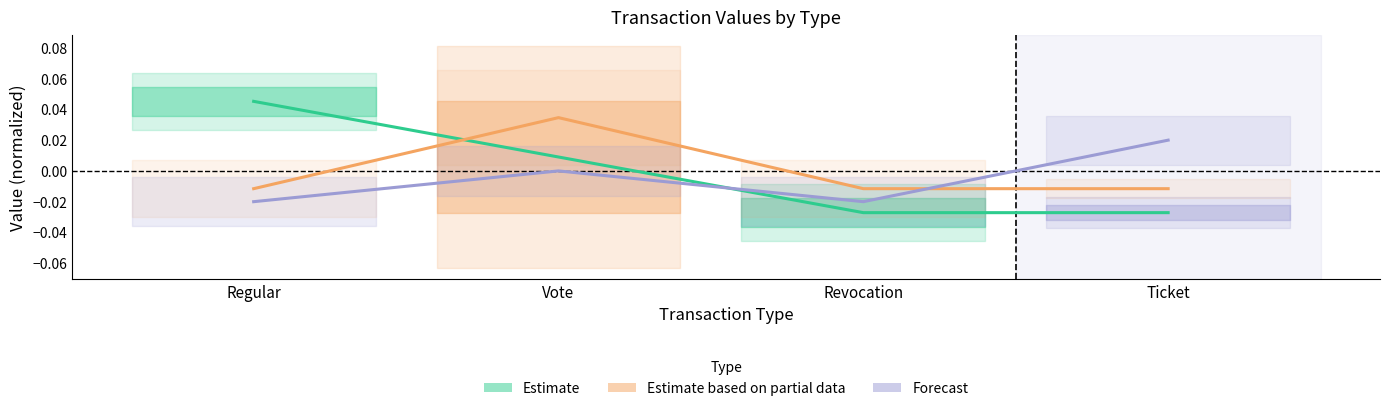

In Forecast, how many points are lower than both neighbors (excluding endpoints)?

1